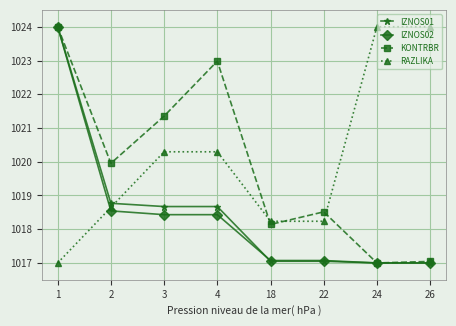

What is the smallest value displayed?

1017.0